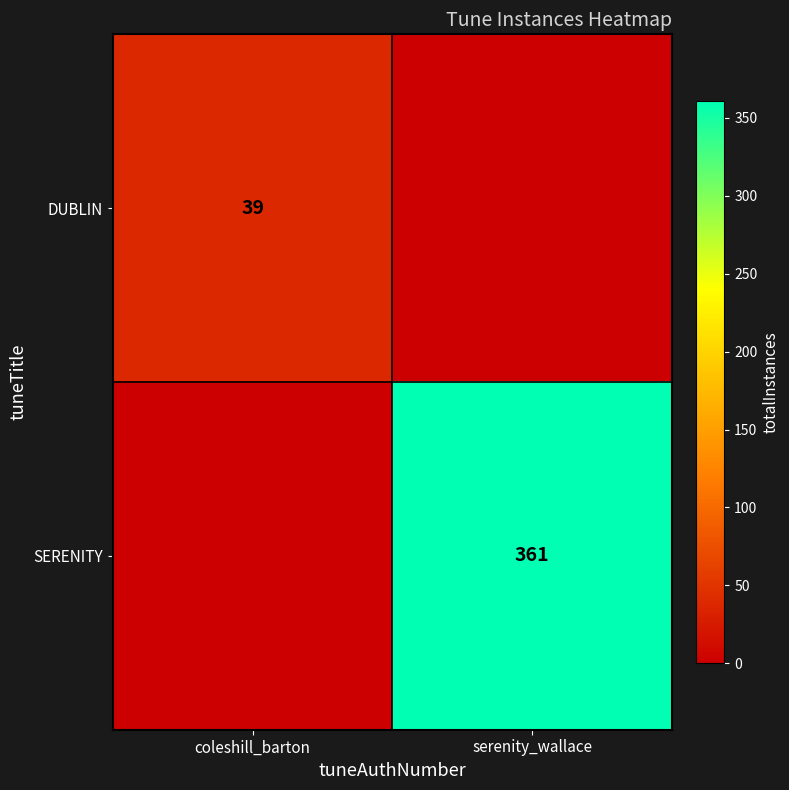

The value of DUBLIN at coleshill_barton is 39. True or false?

True